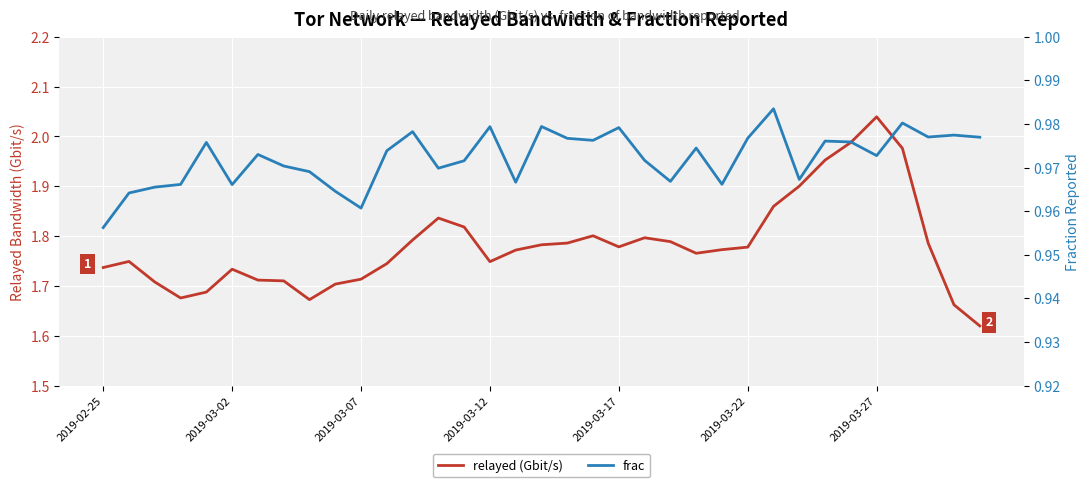

What is the sum of all relayed (Gbit/s) values?

62.3